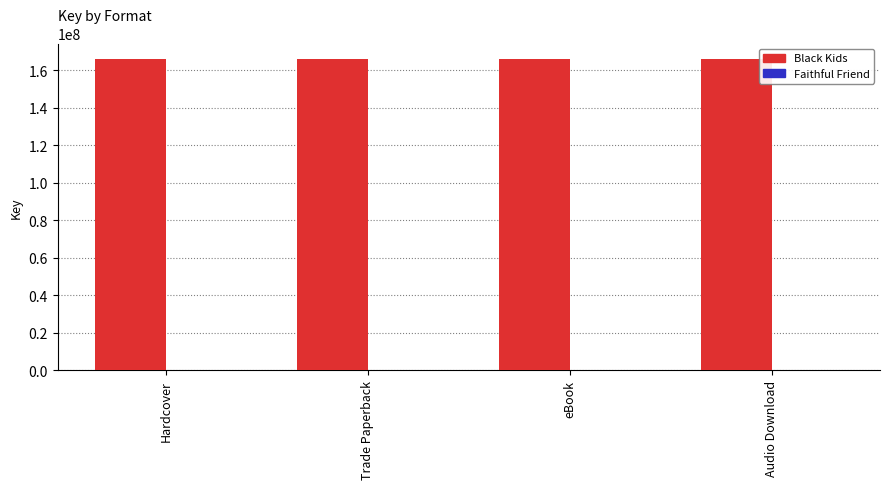

Which series has the largest total across all categories?

Black Kids